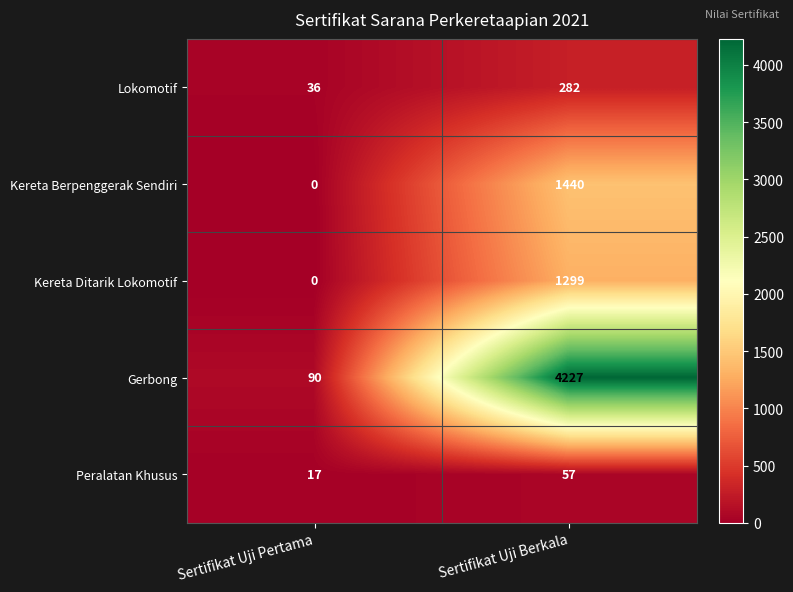

What is the sum of the Lokomotif values at Sertifikat Uji Pertama and Sertifikat Uji Berkala?

318